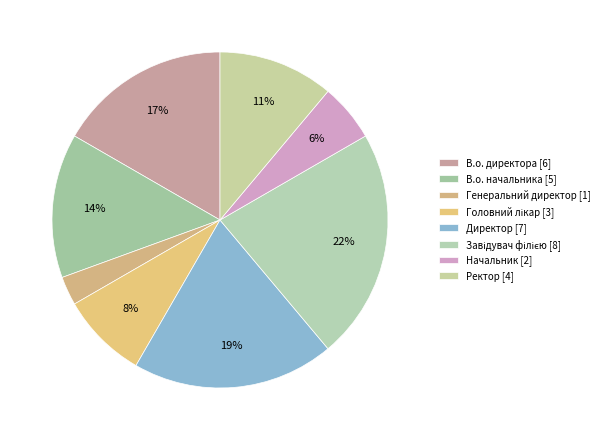

Which category has the biggest portion of the pie?

Завідувач філією